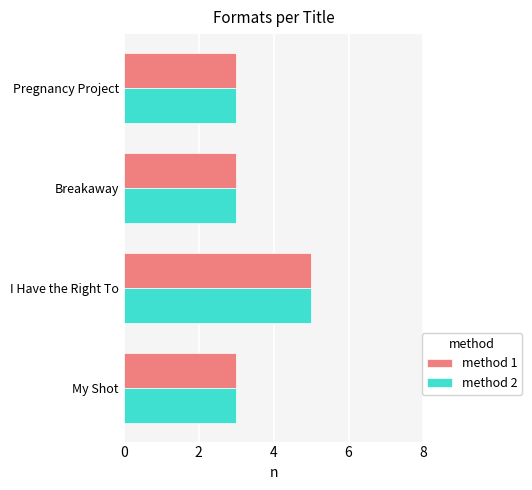

Which label corresponds to the largest value in the chart?

I Have the Right To